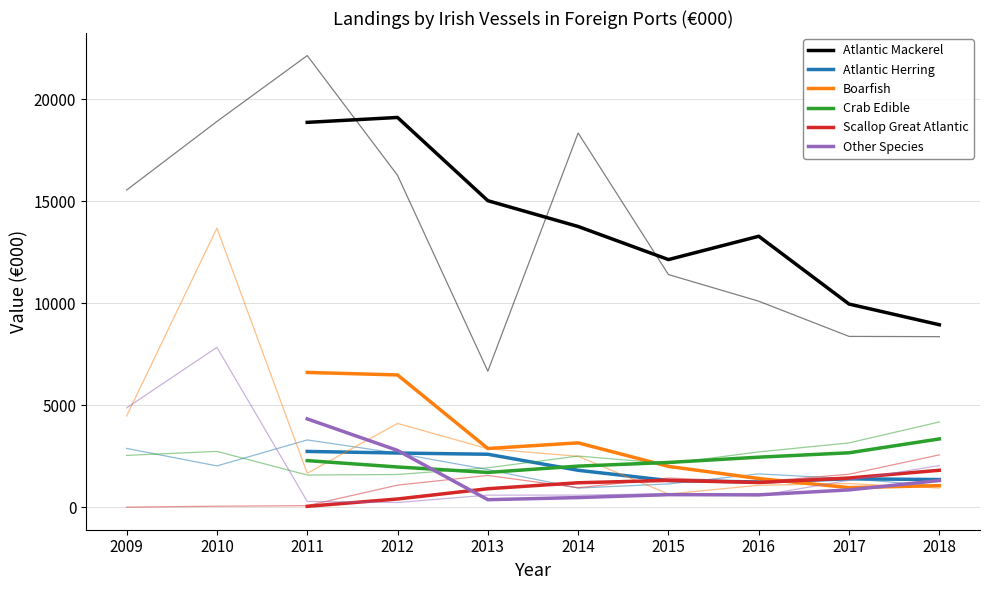

Is the value of Scallop Great Atlantic at 2012 greater than the value of Crab Edible at 2014?

No